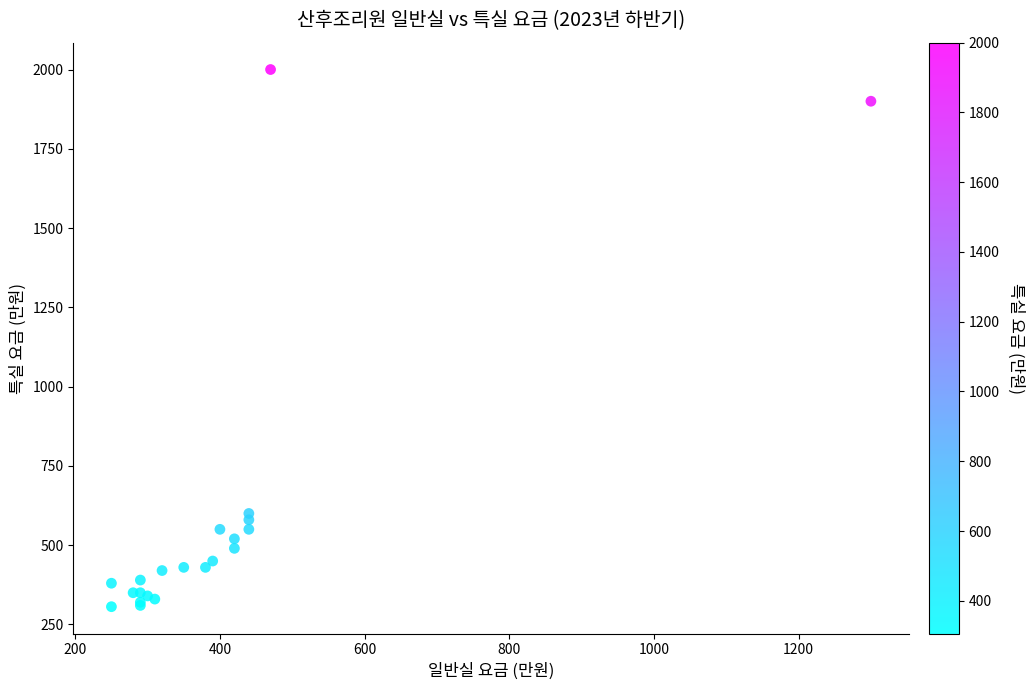

What Y value in the scatter plot is closest to 1153?

600